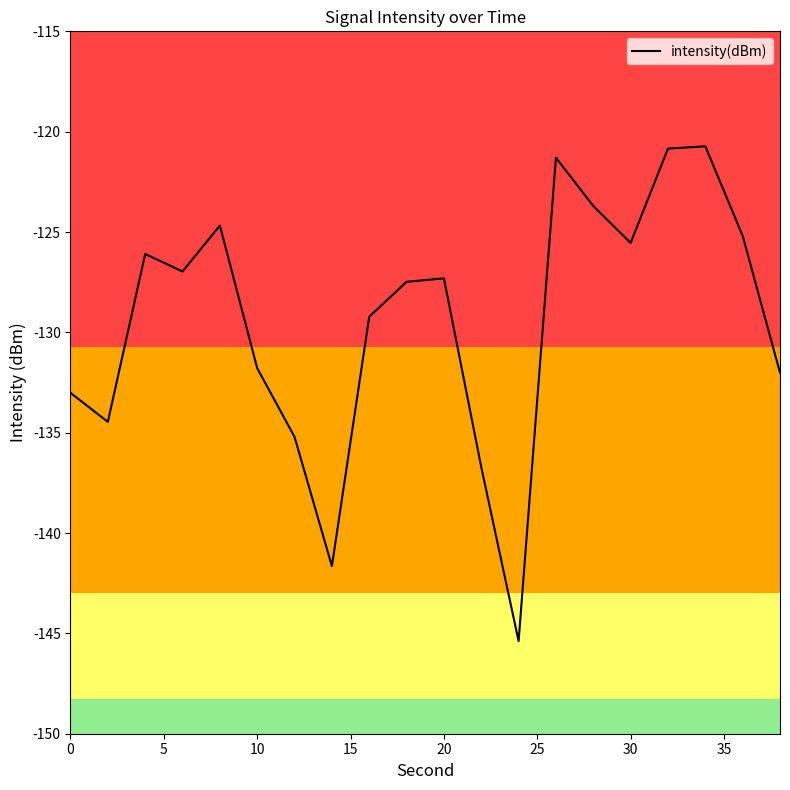

What is the difference between the maximum and minimum values?

24.7